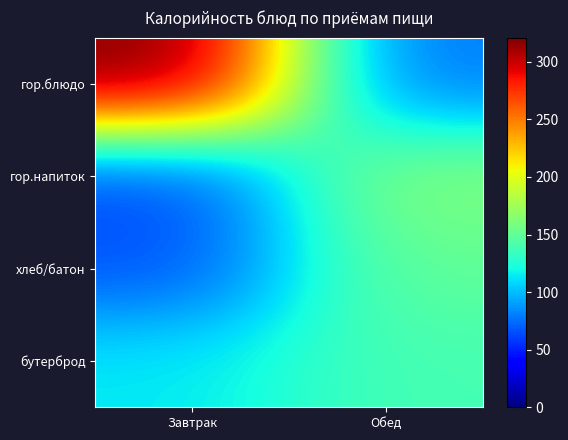

Reading right to left, what are all the values shown in this chart?

гор.блюдо: Обед=76.8	Завтрак=321.0
гор.напиток: Обед=164.0	Завтрак=62.0
хлеб/батон: Обед=150.0	Завтрак=66.2
бутерброд: Обед=139.4	Завтрак=113.8